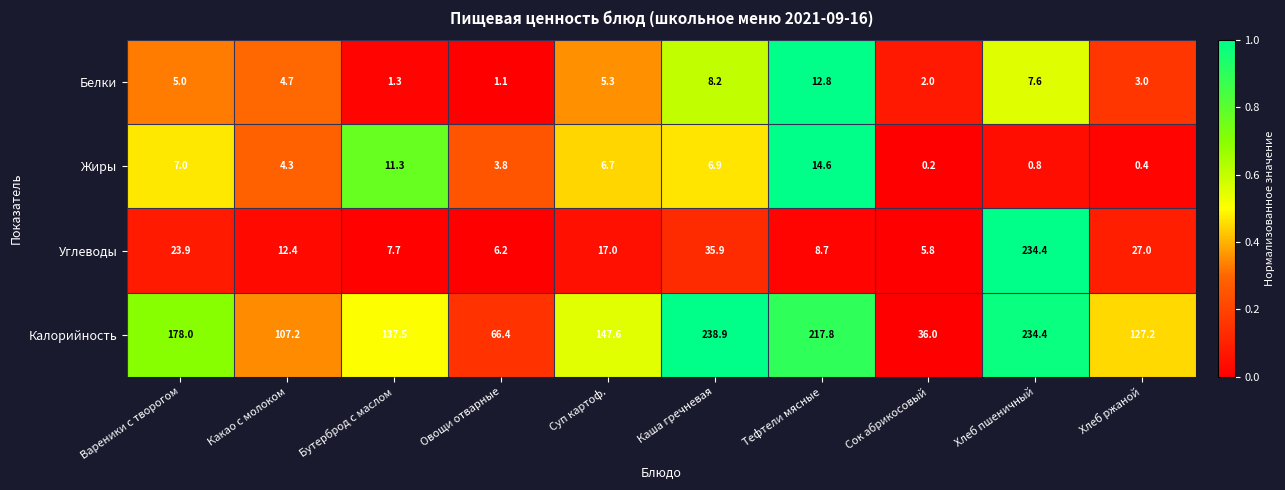

True or false: Углеводы has a value of 8.7 at Тефтели мясные.

True